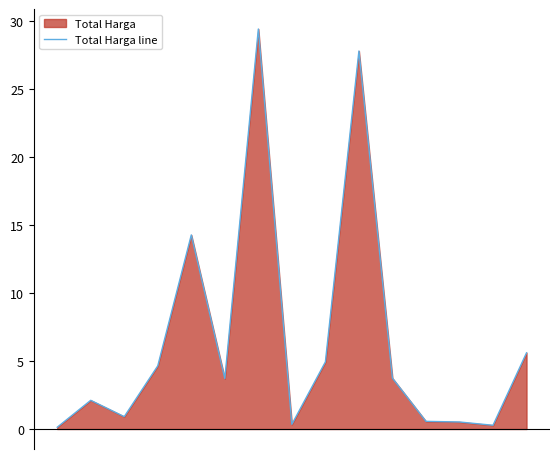

What is the average value?

6.6